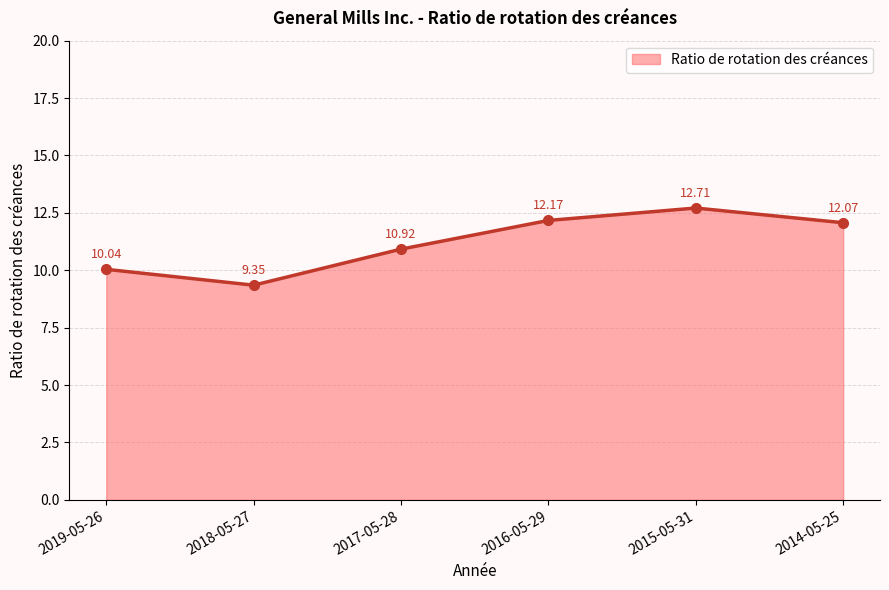

What is the sum of the values at 2014-05-25 and 2017-05-28?

23.0